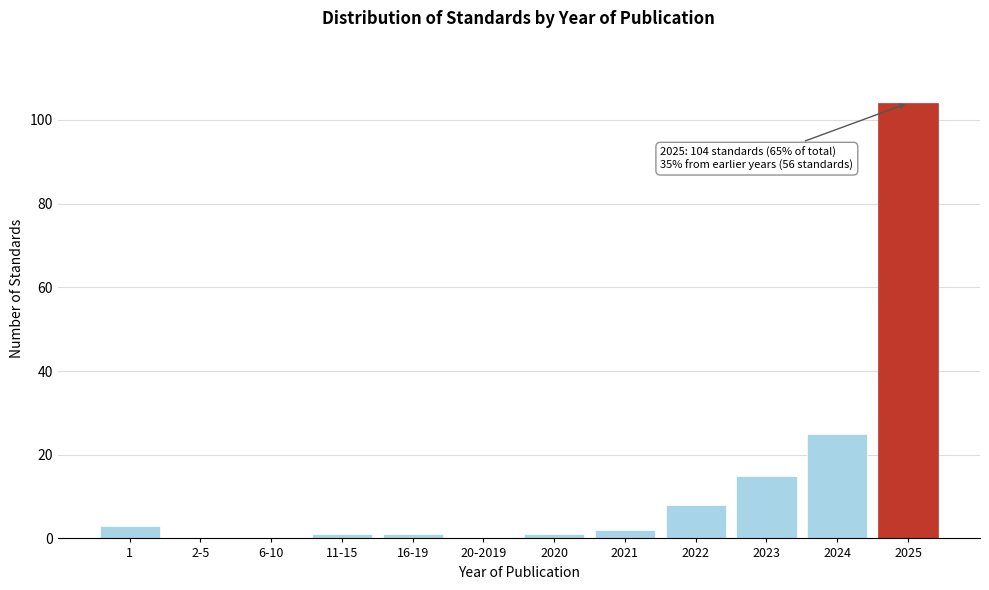

Reading right to left, list all the values displayed in this chart.

2025=104	2024=25	2023=15	2022=8	2021=2	2020=1	20-2019=0	16-19=1	11-15=1	6-10=0	2-5=0	1=3